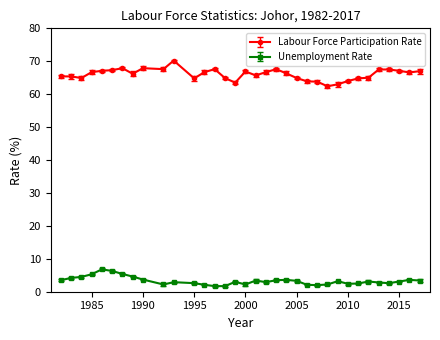

List the series in order of their peak value, highest first.

Labour Force Participation Rate, Unemployment Rate